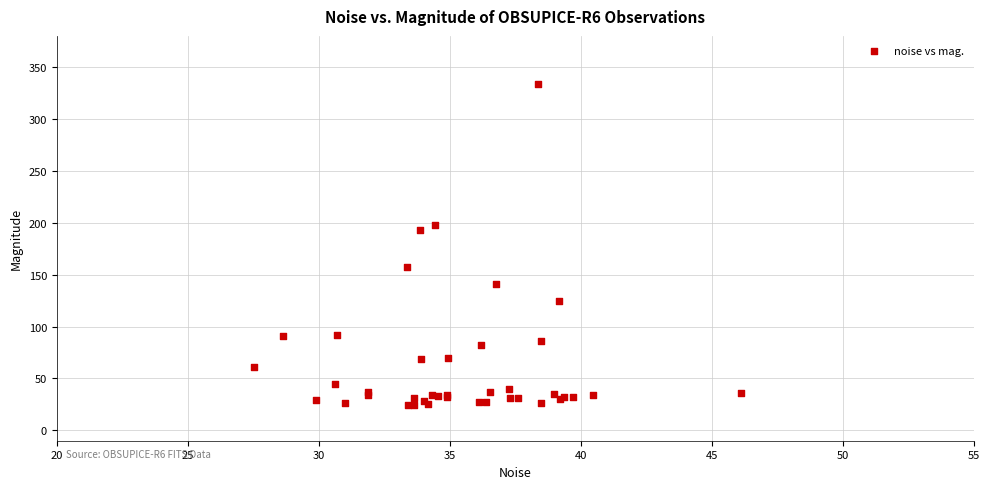

What Y value in the scatter plot is closest to 178?

192.9